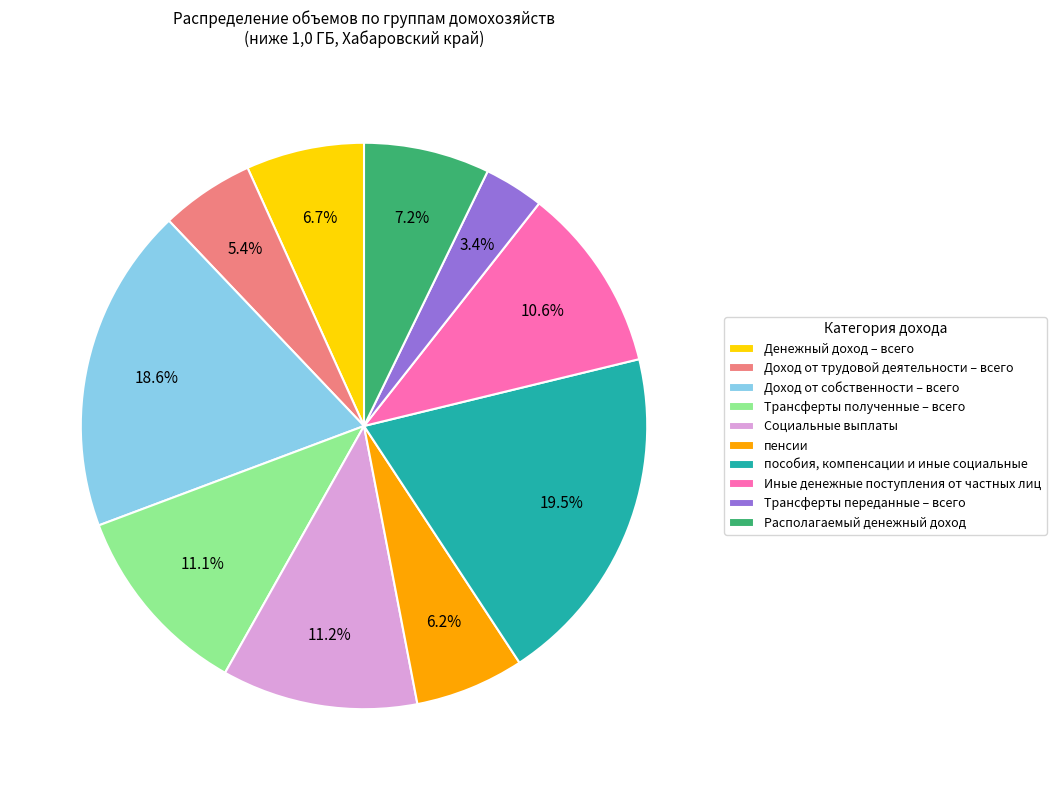

Is the sum of Располагаемый денежный доход and пособия, компенсации и иные социальные greater than half?

No